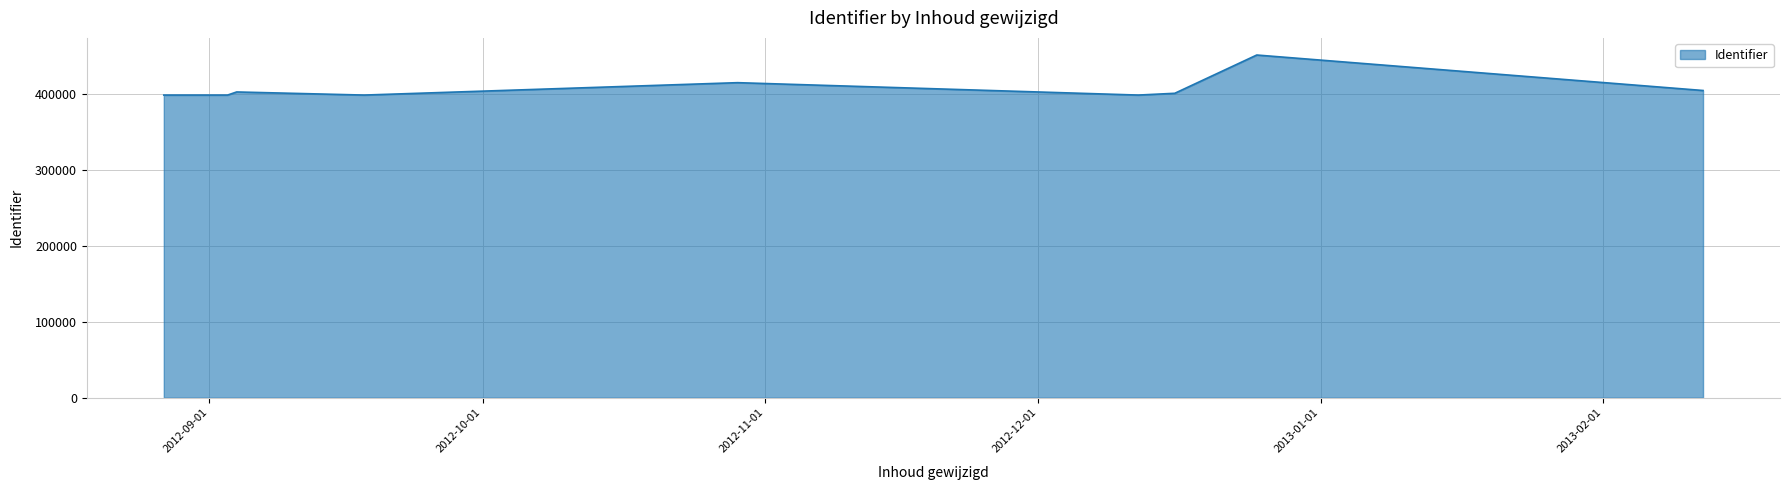

What is the maximum value shown in the chart?

451978